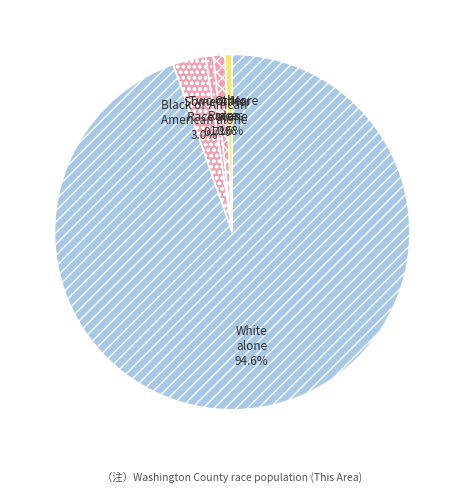

Which slice is the largest?

White alone